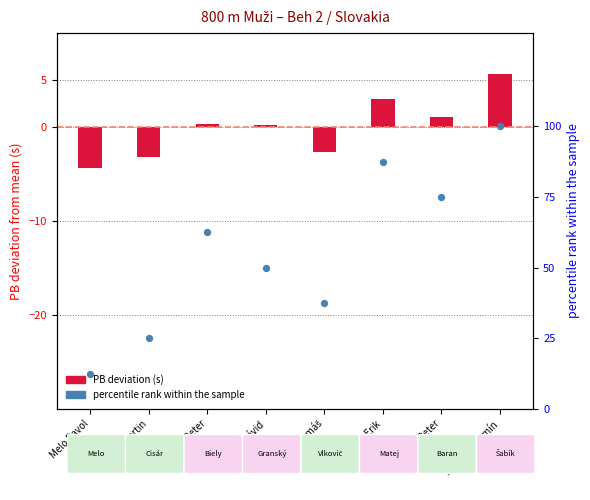

Which series has the largest total across all categories?

percentile rank within sample